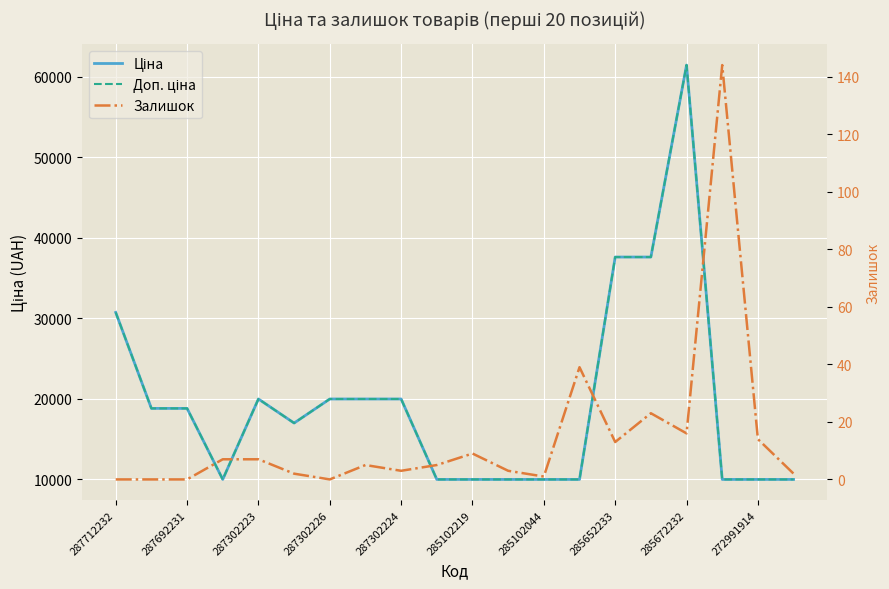

True or false: Доп. ціна and Залишок intersect in this chart.

False